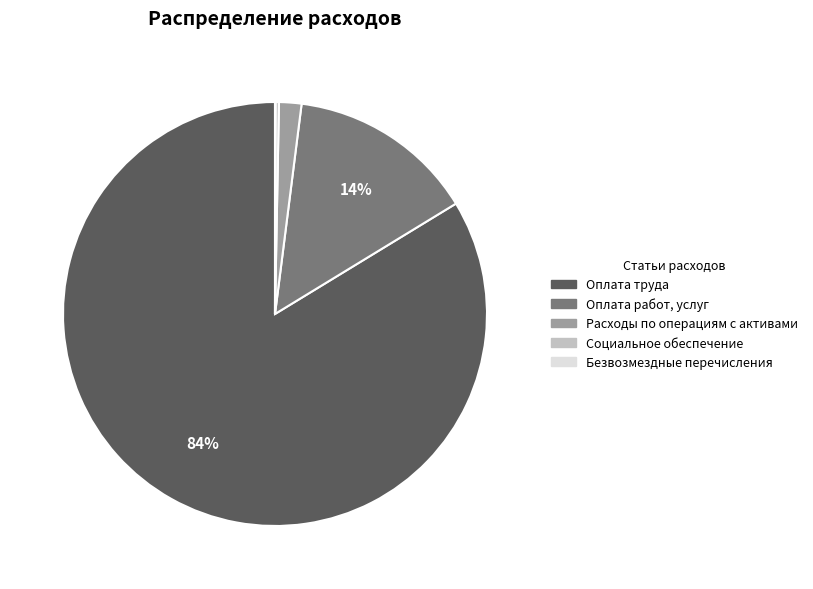

To the nearest percent, what portion does Расходы по операциям с активами represent?

2%